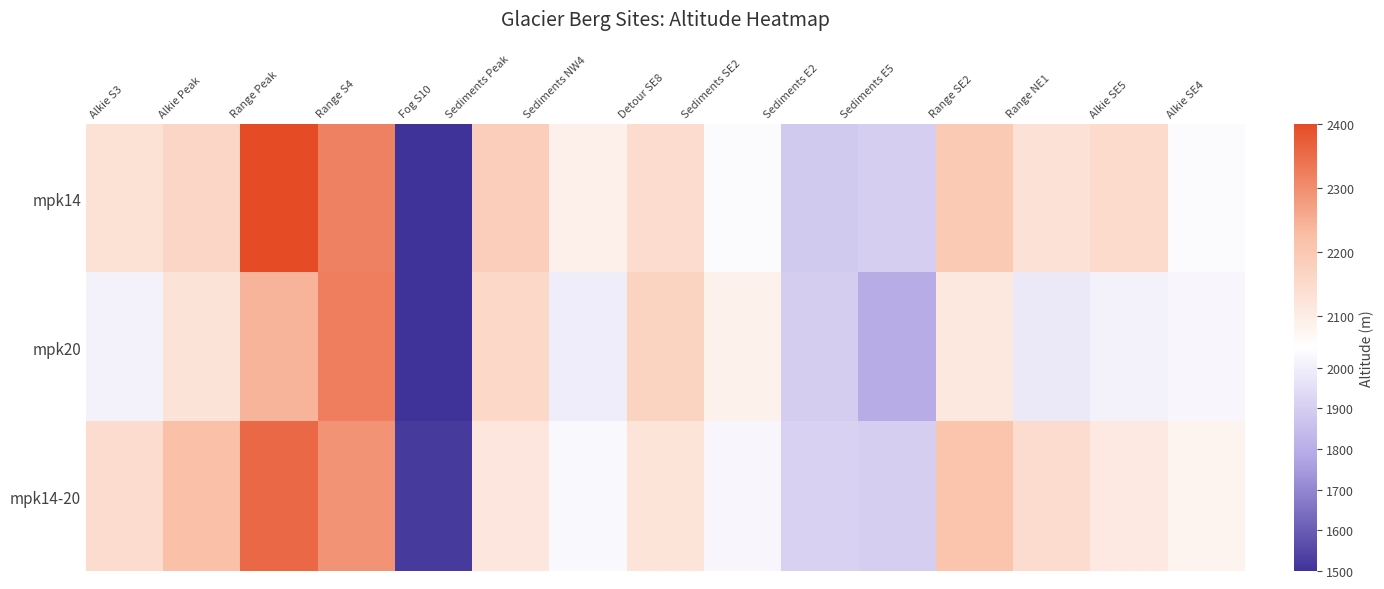

Rank the series by their maximum value, from lowest to highest.

mpk20, mpk14-20, mpk14